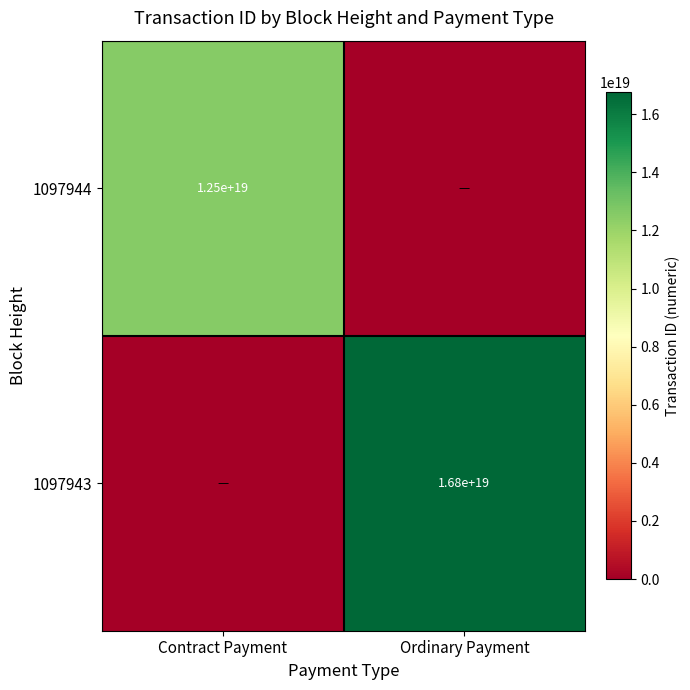

Is the value of 1097943 at Ordinary Payment greater than the value of 1097944 at Contract Payment?

Yes